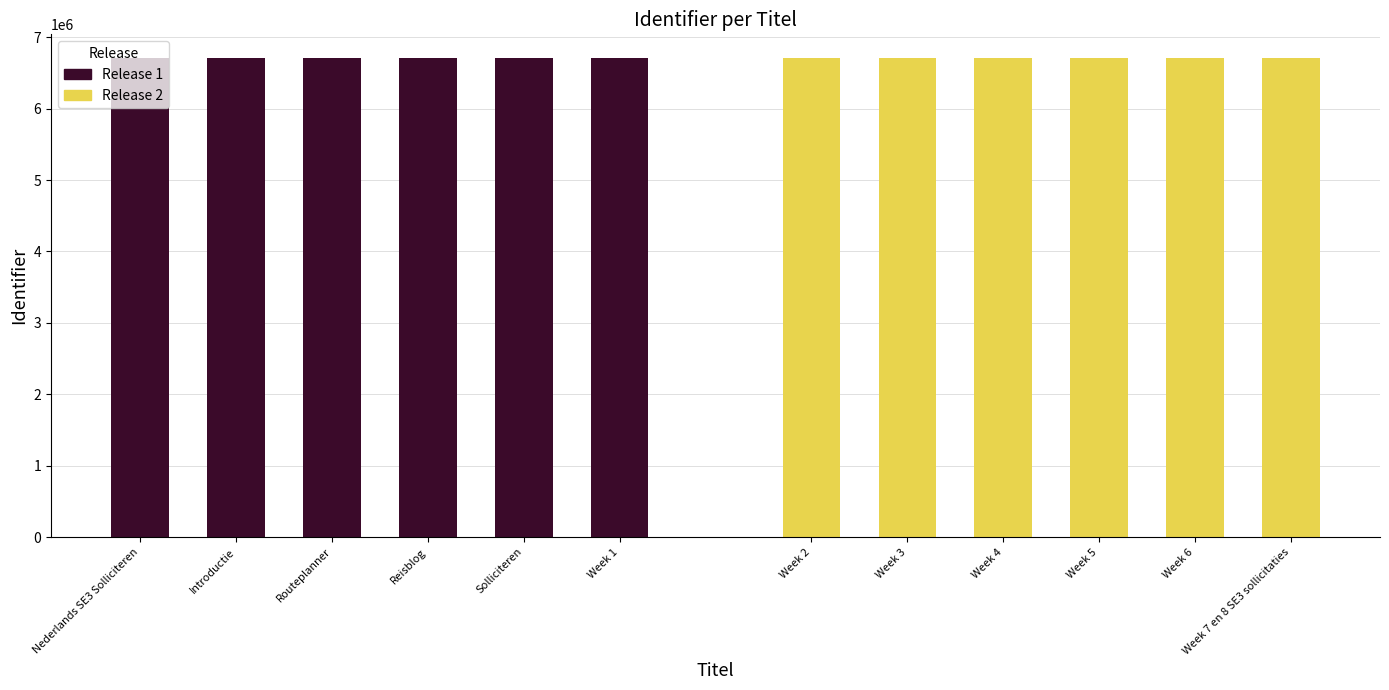

Reading left to right, transcribe all the data shown in this chart.

Release 1: 6703708	6703709	6703711	6703713	6703714	6703718
Release 2: 6703720	6703722	6703725	6703727	6703729	6704765